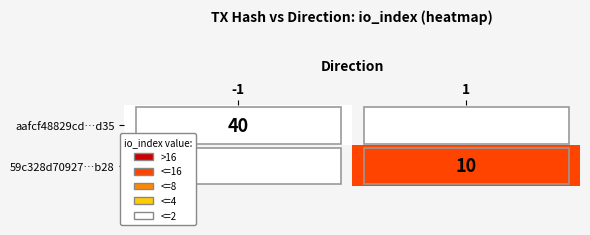

At how many categories does at least one series exceed 22?

1